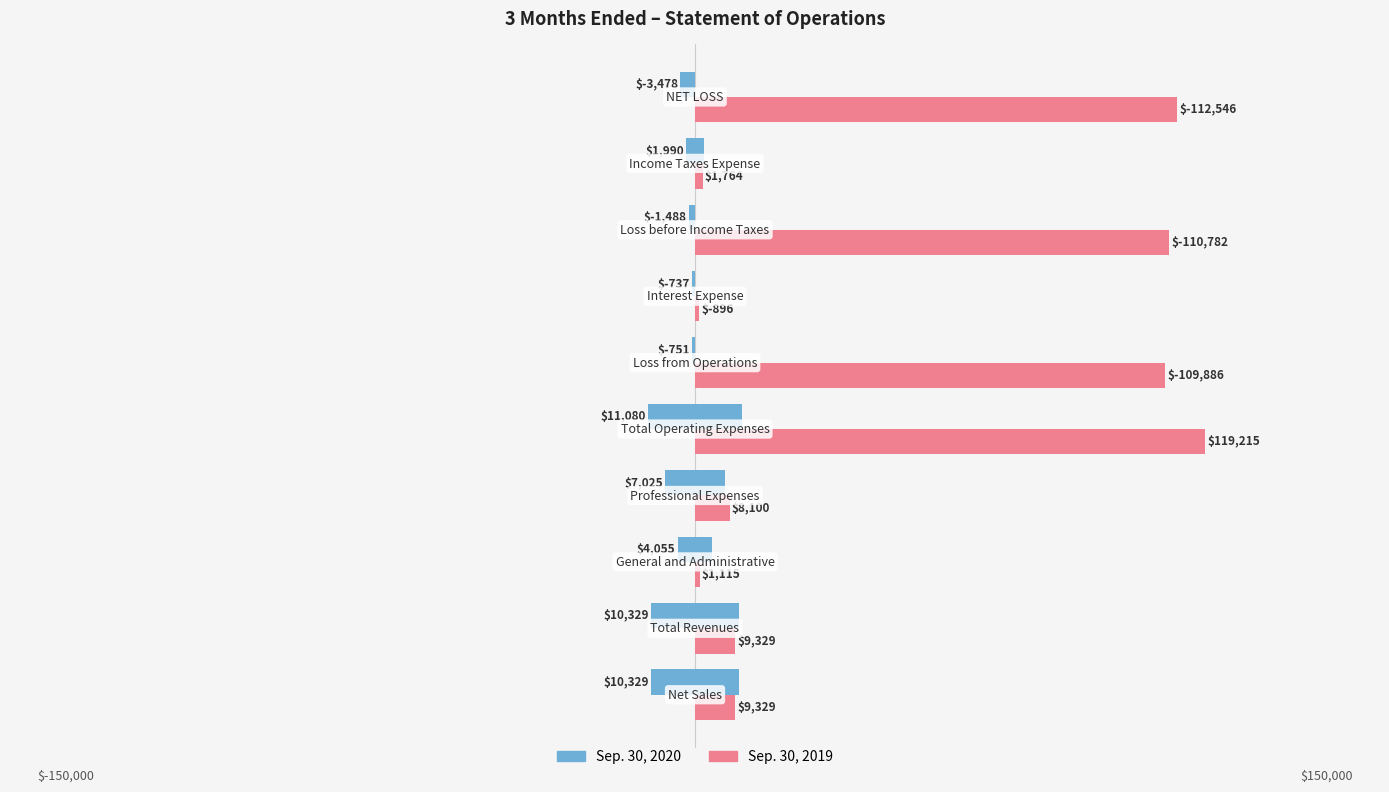

How many negative values does the Sep. 30, 2020 series have?

4